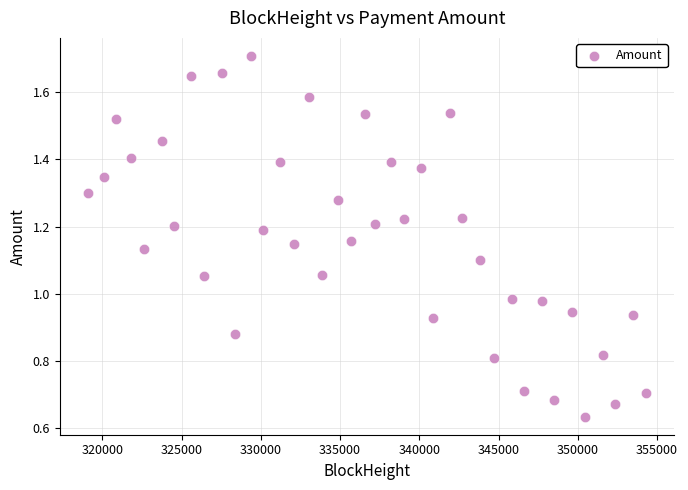

What is the range of X values (max minus min)?

35234.0